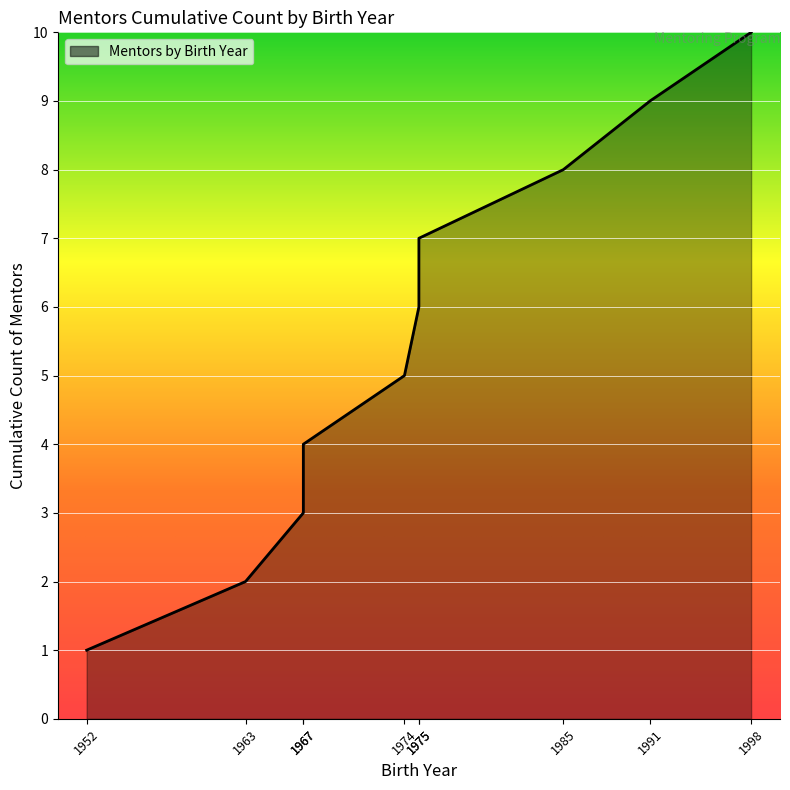

What is the approximate value at 1975?

6